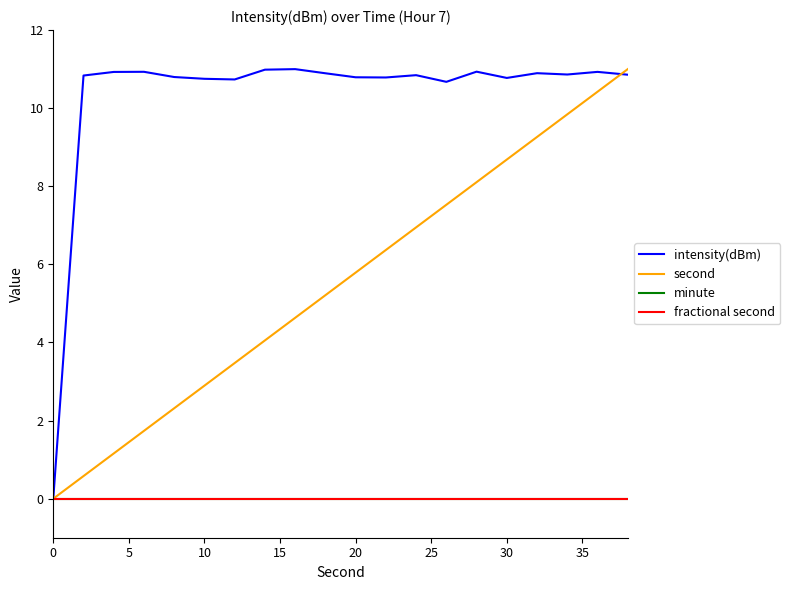

True or false: fractional second and minute intersect in this chart.

False